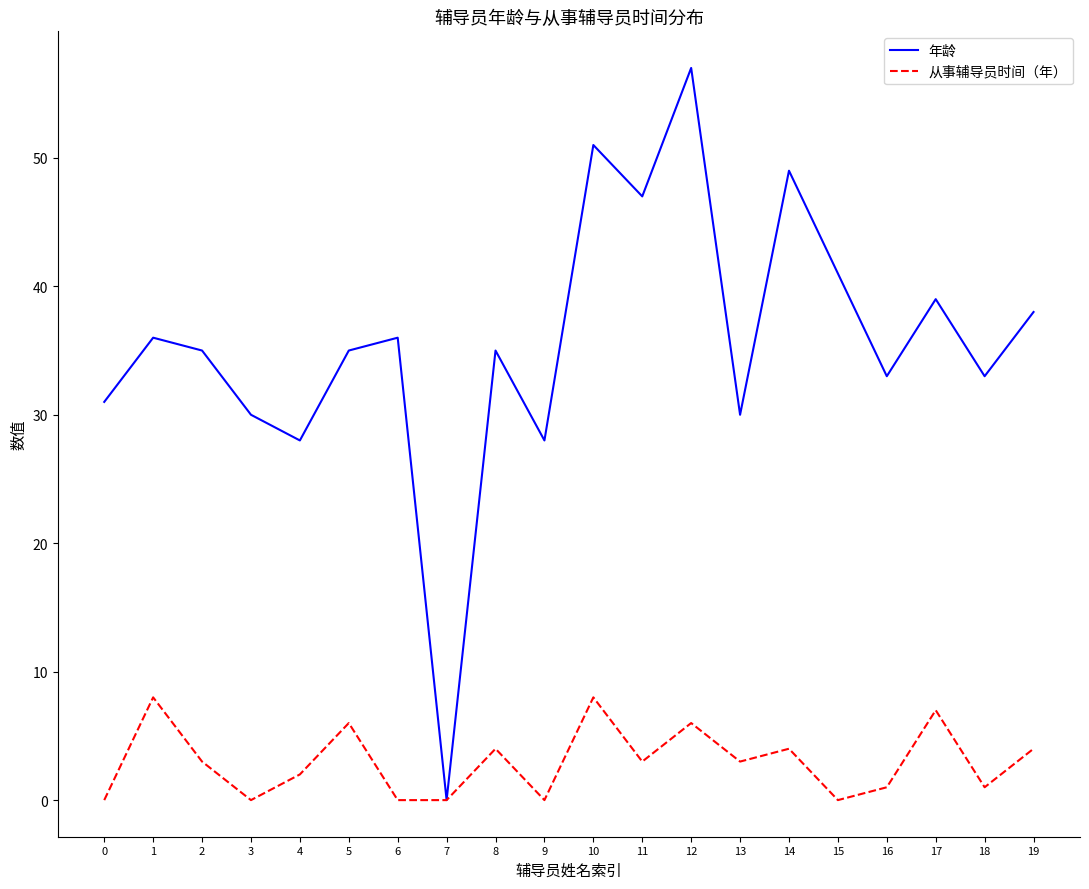

The value of 从事辅导员时间（年） at 4 is 2. True or false?

True